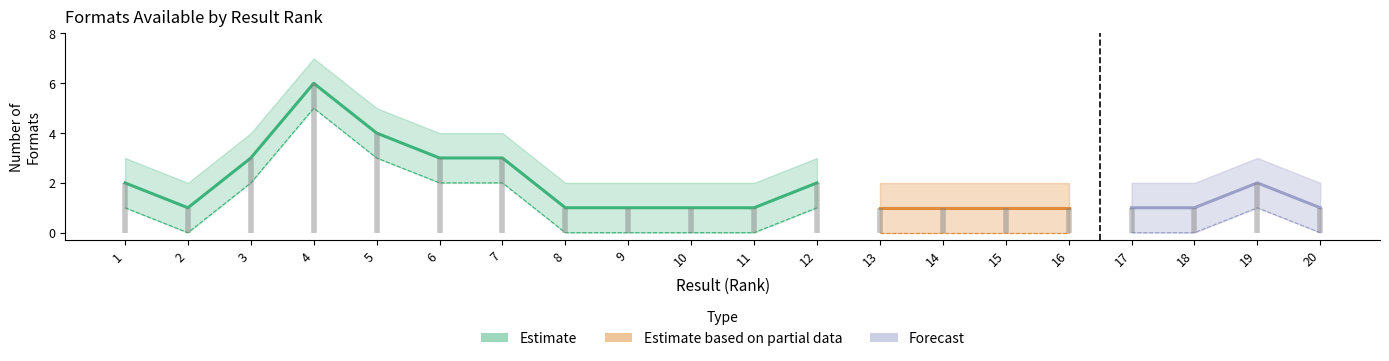

Reading left to right, list all the values displayed in this chart.

Formats per Title: 2	1	3	6	4	3	3	1	1	1	1	2	1	1	1	1	1	1	2	1
Formats_upper: 3	2	4	7	5	4	4	2	2	2	2	3	2	2	2	2	2	2	3	2
Formats_lower: 1	0	2	5	3	2	2	0	0	0	0	1	0	0	0	0	0	0	1	0